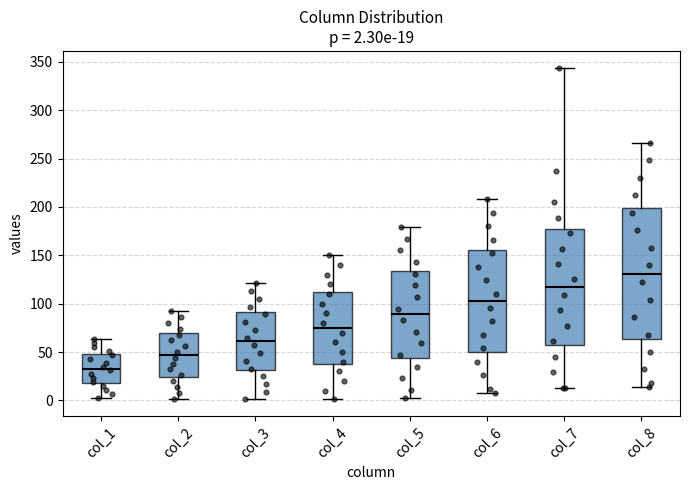

Which box's median line is the highest?

col_8